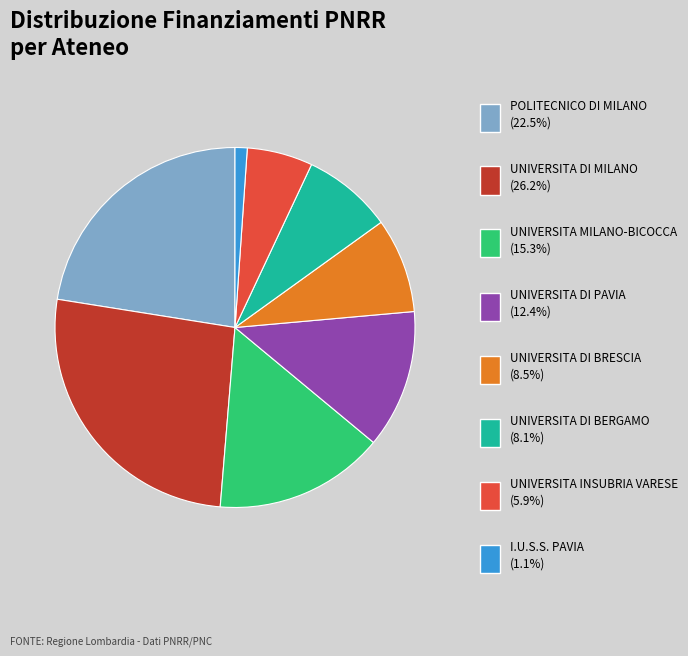

Does any single category account for the majority?

No